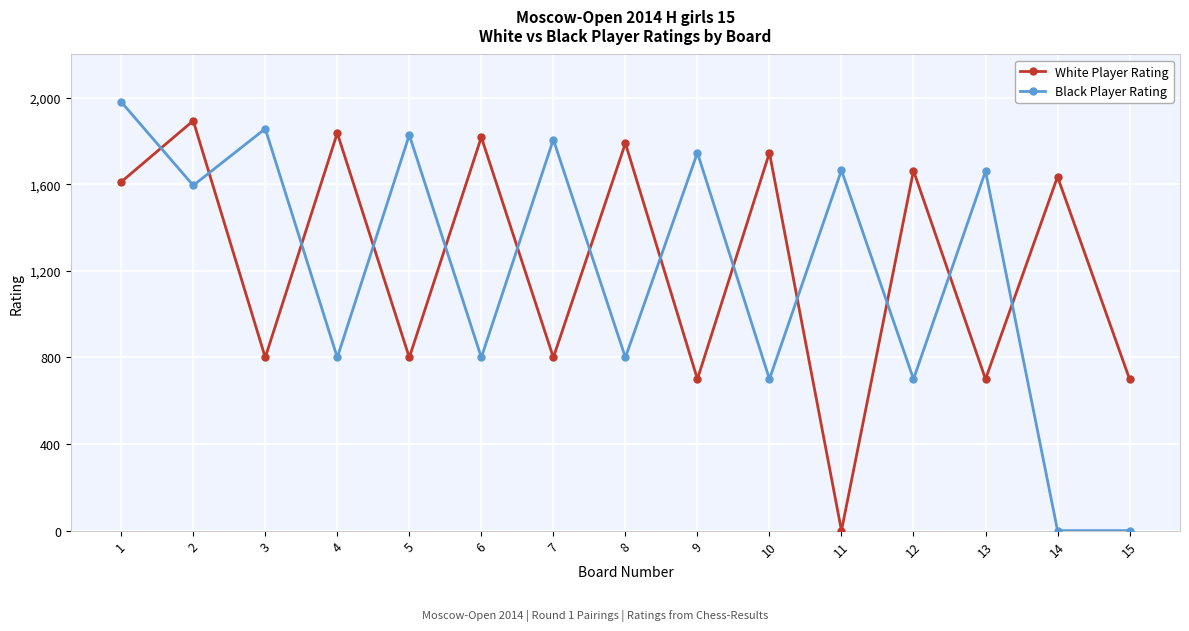

At which category does Black Player Rating reach its first local peak?

3